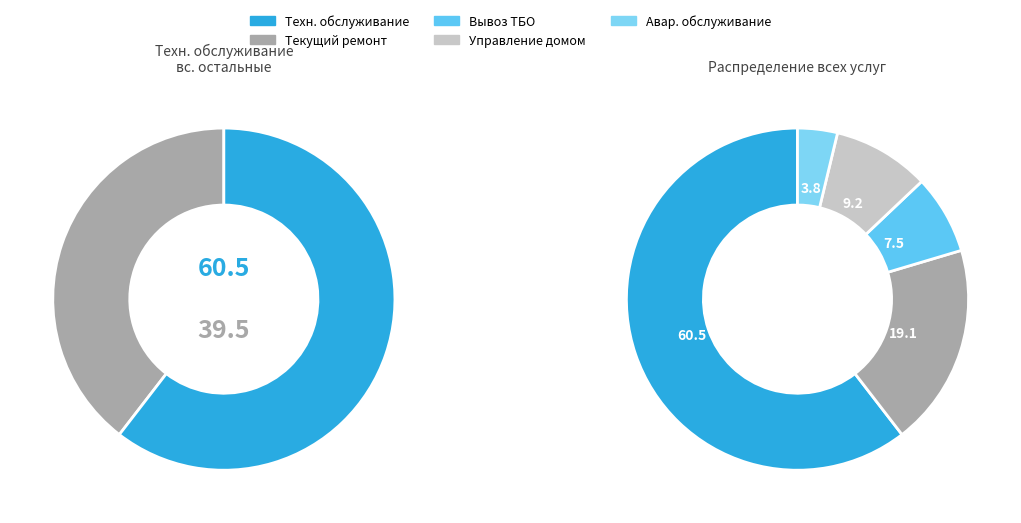

What percentage is the Управление жилым домом slice, to the nearest percent?

9%